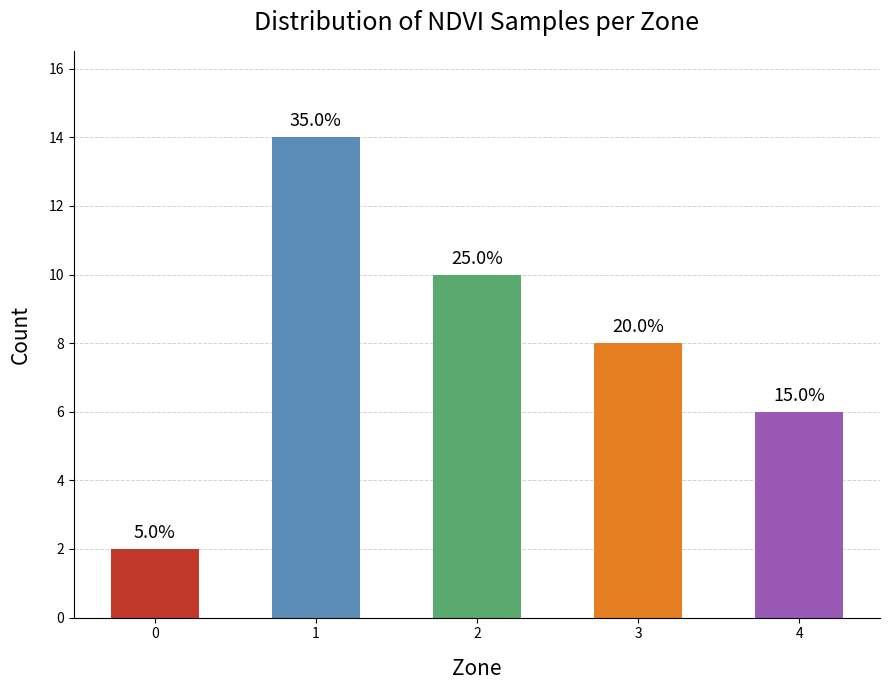

What is the approximate value at 0?

2